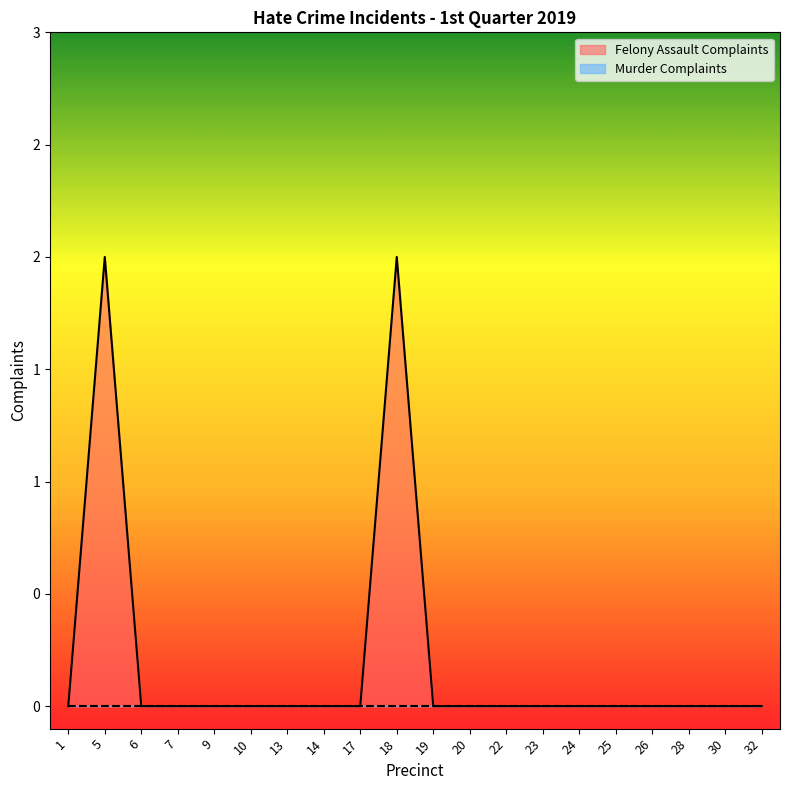

Between 25 and 5, which is larger?

5